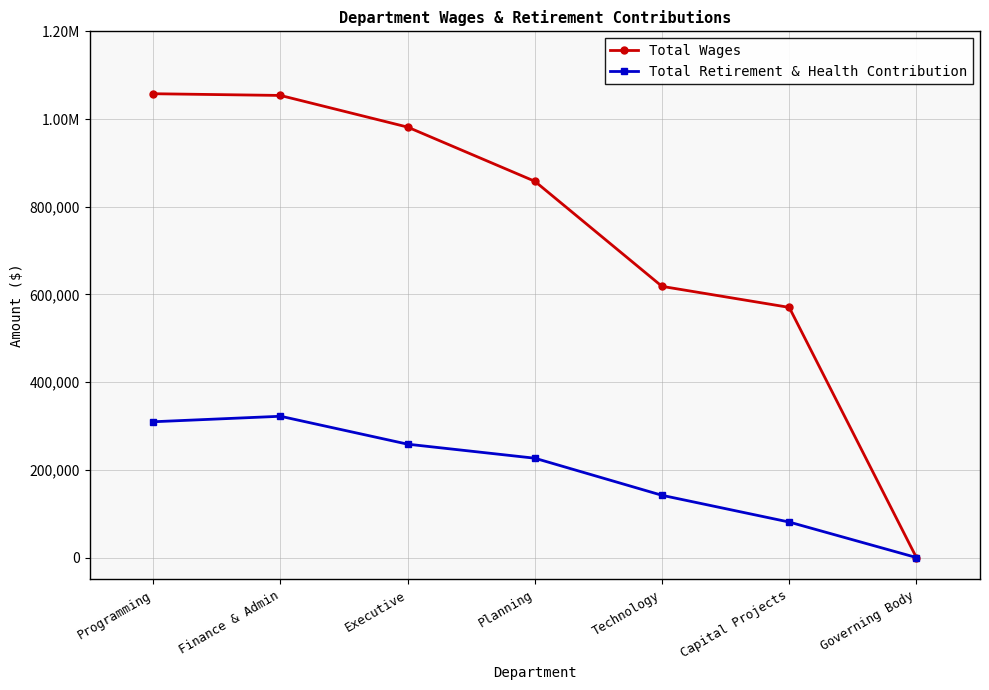

True or false: Total Wages has more than 2 points higher than both neighbors.

False